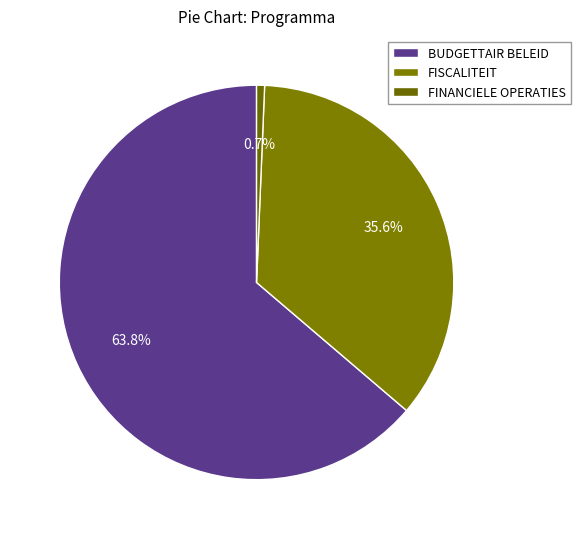

Rank the categories by value from lowest to highest.

FINANCIELE OPERATIES, FISCALITEIT, BUDGETTAIR BELEID